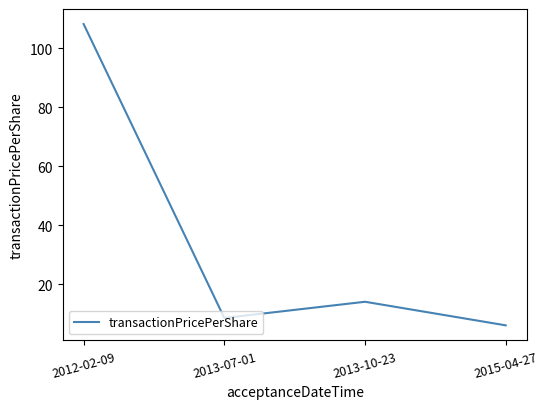

The chart shows a value of 14.0 at 2013-10-23. True or false?

True